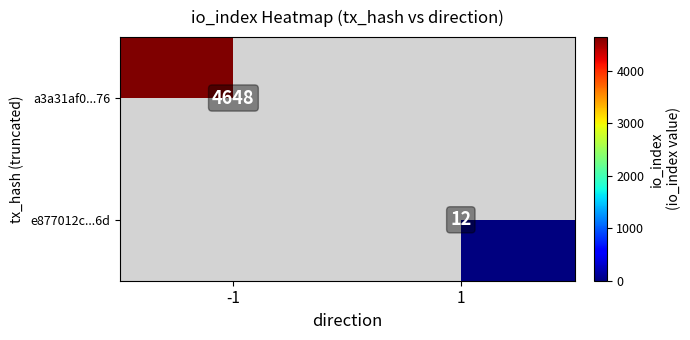

The value of e877012c...6d at 1 is 12. True or false?

True